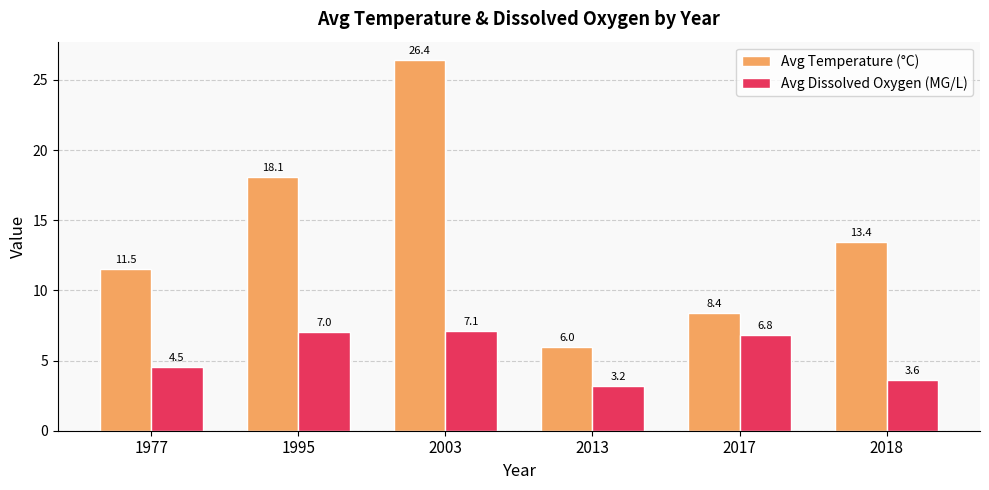

How many categories are shown in the chart?

6